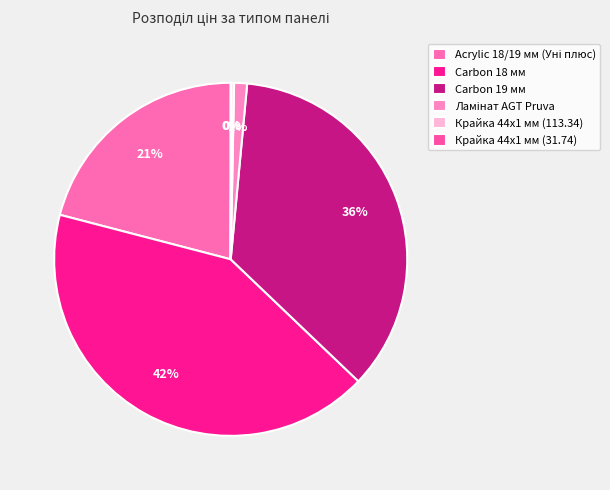

What percentage is NOT represented by Carbon 19 мм?

64.4%